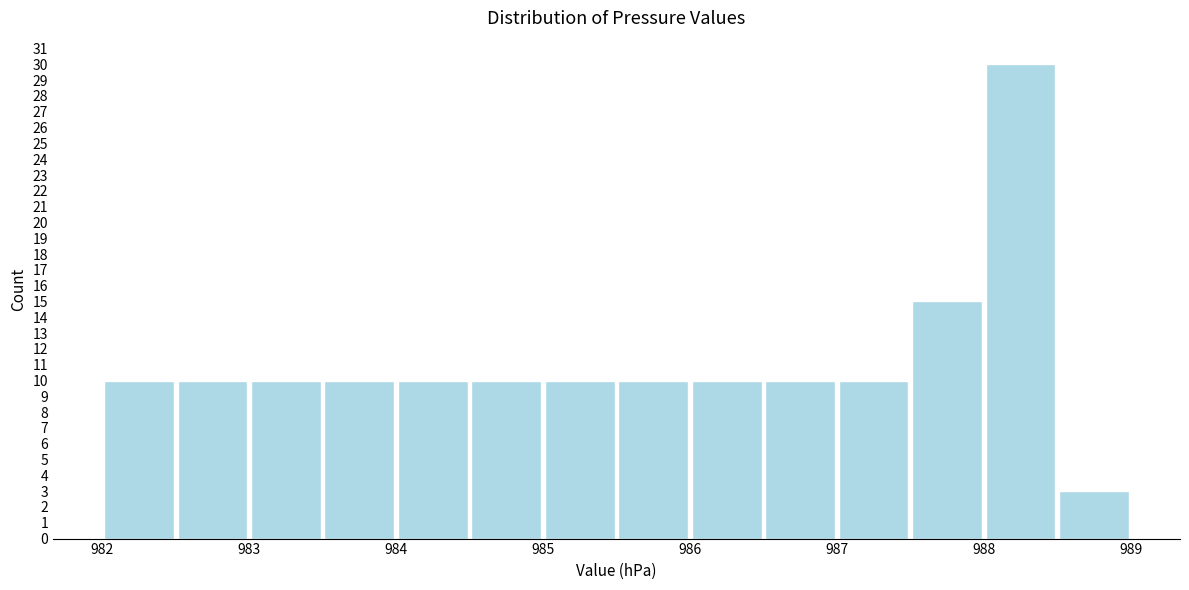

Reading left to right, list every bar in this chart as the range it spans on the x-axis followed by its height. The values are not printed on the chart, so give them approximately, as read against the axis.

982.0 to 982.5: 10
982.5 to 983.0: 10
983.0 to 983.5: 10
983.5 to 984.0: 10
984.0 to 984.5: 10
984.5 to 985.0: 10
985.0 to 985.5: 10
985.5 to 986.0: 10
986.0 to 986.5: 10
986.5 to 987.0: 10
987.0 to 987.5: 10
987.5 to 988.0: 15
988.0 to 988.5: 30
988.5 to 989.0: 3